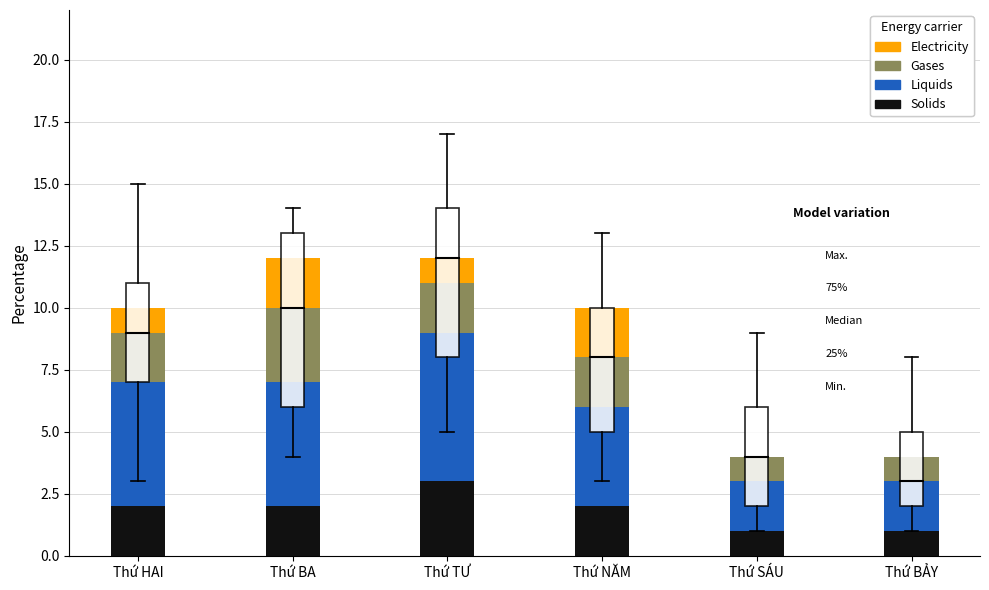

Reading left to right, transcribe the values for Solids.

Thứ HAI=2	Thứ BA=2	Thứ TƯ=3	Thứ NĂM=2	Thứ SÁU=1	Thứ BẢY=1